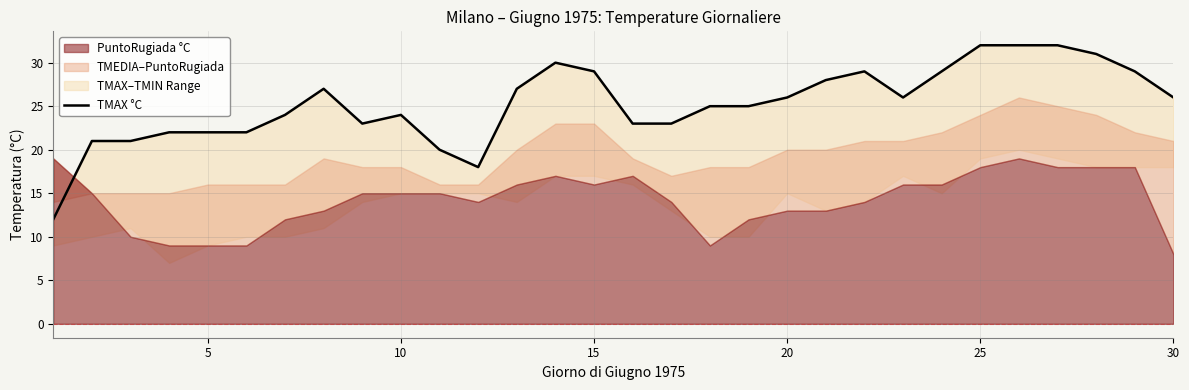

What is the sum of all values?

758